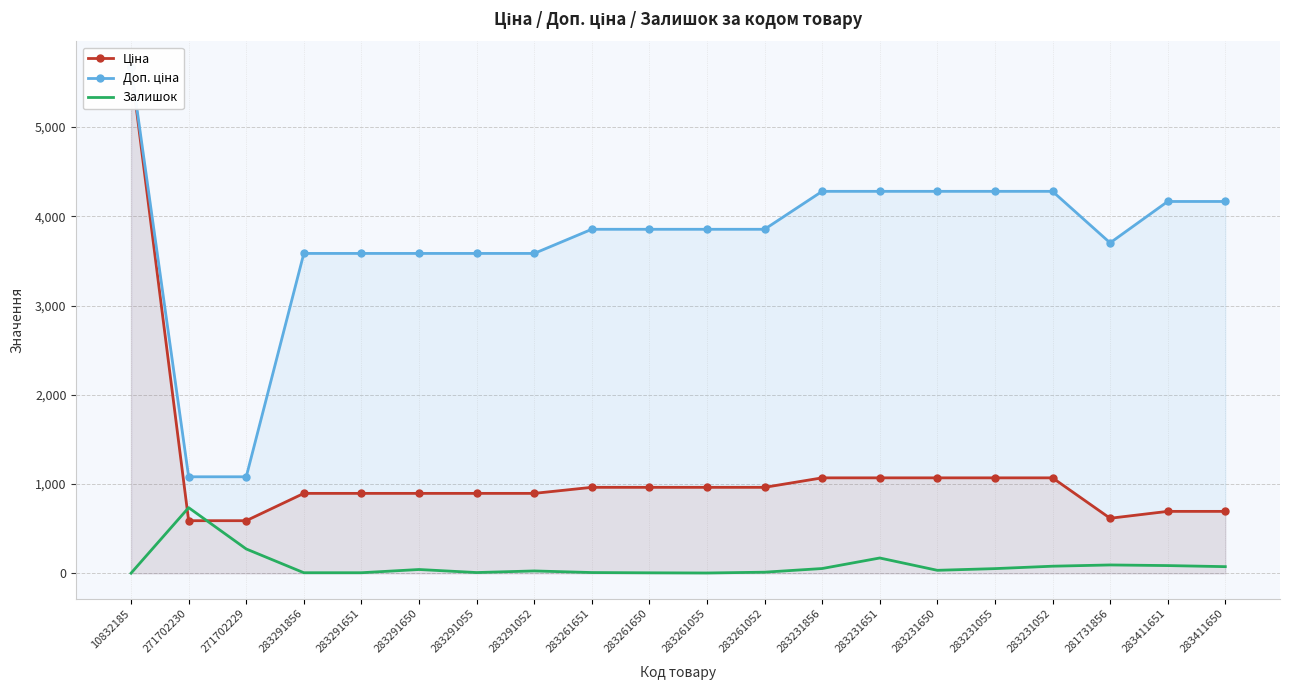

True or false: Ціна and Доп. ціна cross at least once.

False